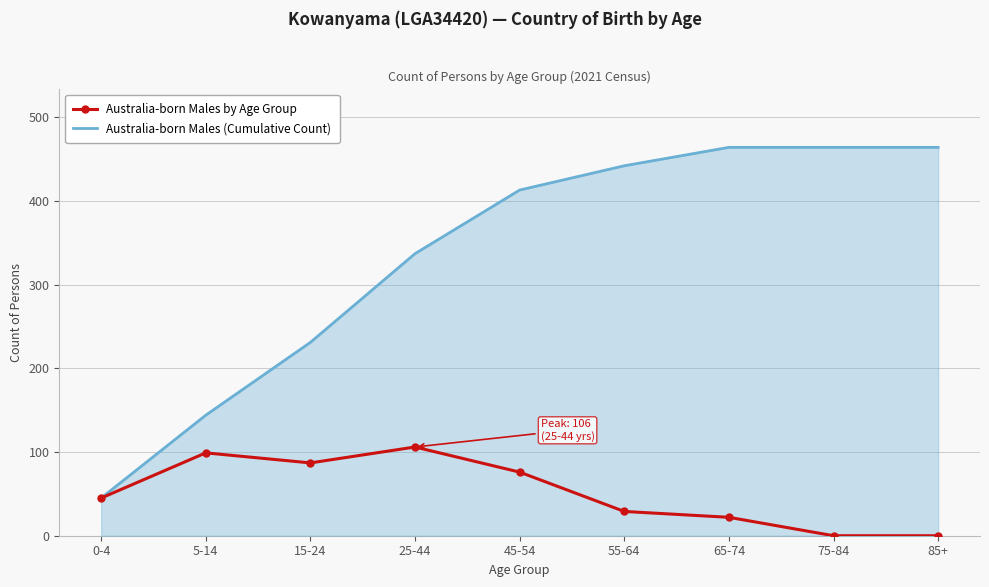

Reading left to right, transcribe all the data shown in this chart.

Australia-born Males by Age Group: 45	99	87	106	76	29	22	0	0
Australia-born Males (Cumulative Count): 45	144	231	337	413	442	464	464	464